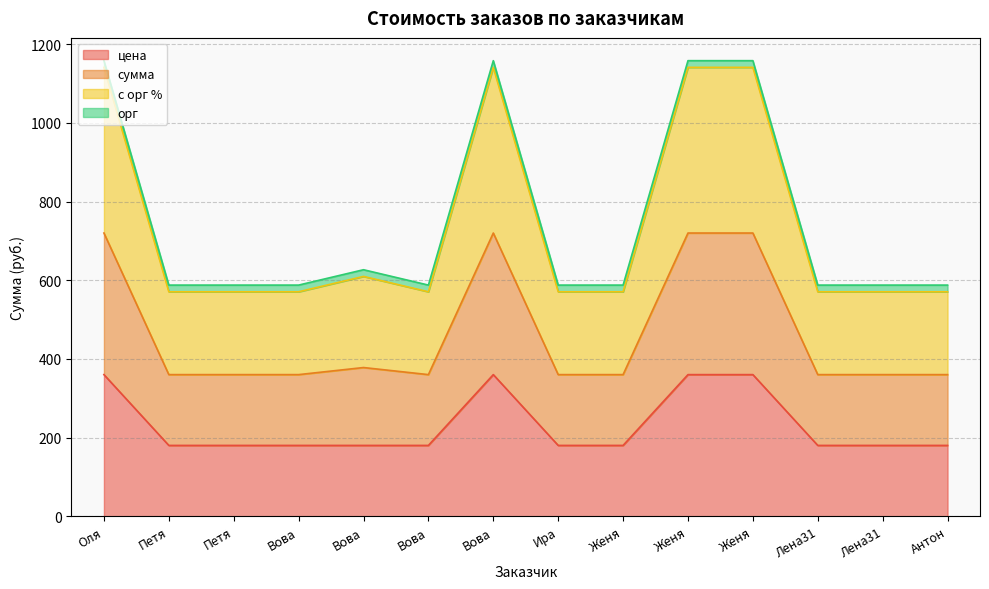

True or false: с орг % and цена cross at least once.

False